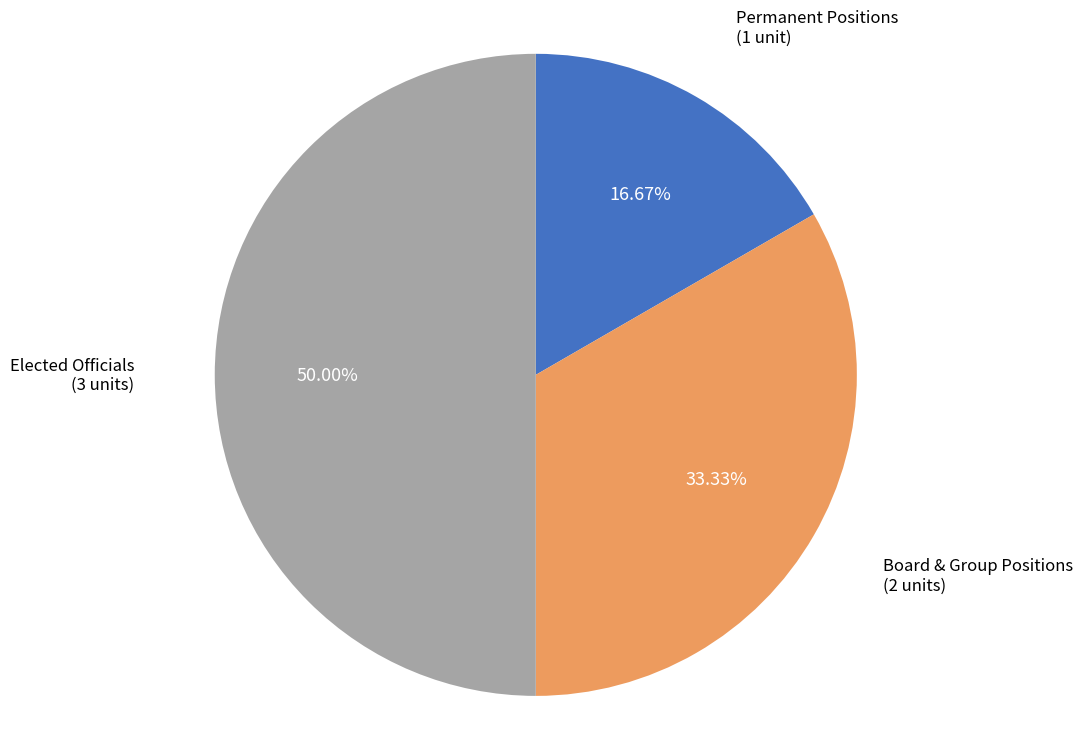

How many slices are in this pie chart?

3